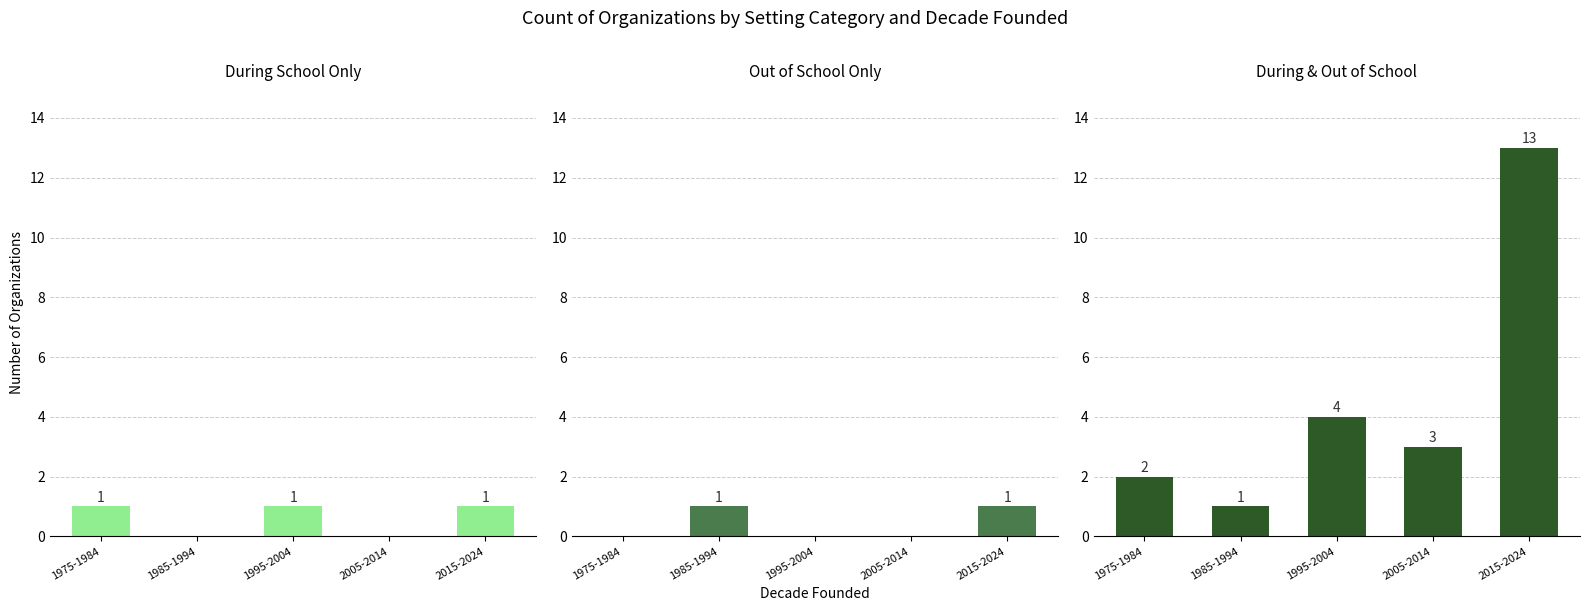

What are all the series names shown in the legend?

During School Only, Out of School Only, During & Out of School